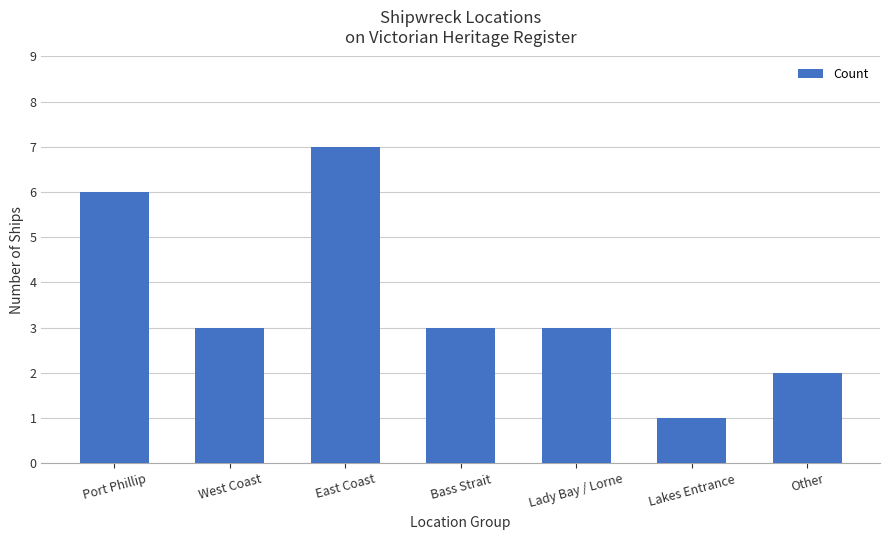

Reading left to right, extract all data points from this chart.

Port Phillip=6	West Coast=3	East Coast=7	Bass Strait=3	Lady Bay / Lorne=3	Lakes Entrance=1	Other=2